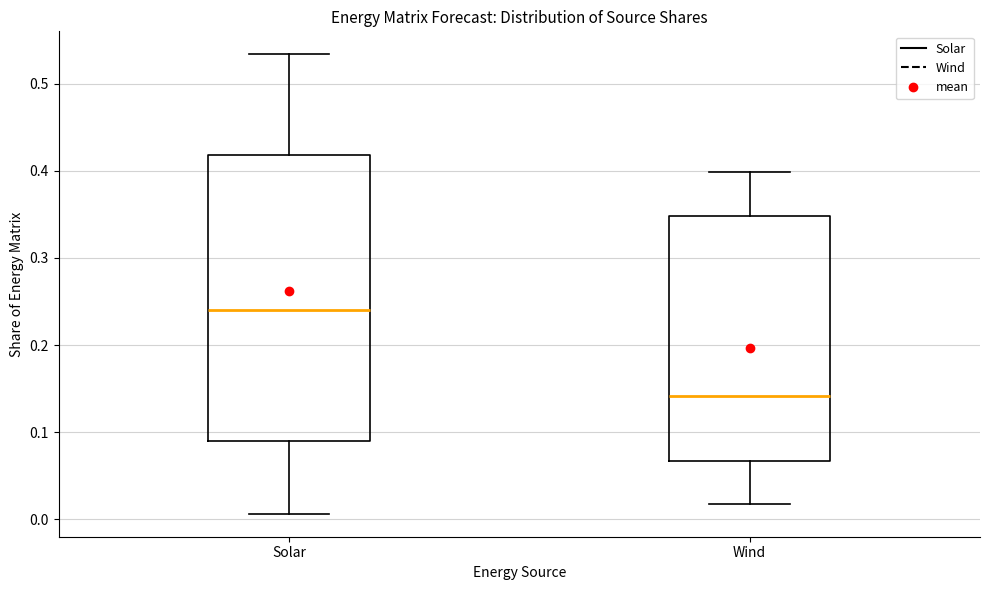

Comparing the boxes themselves (not the whiskers), which one is the tallest?

Solar